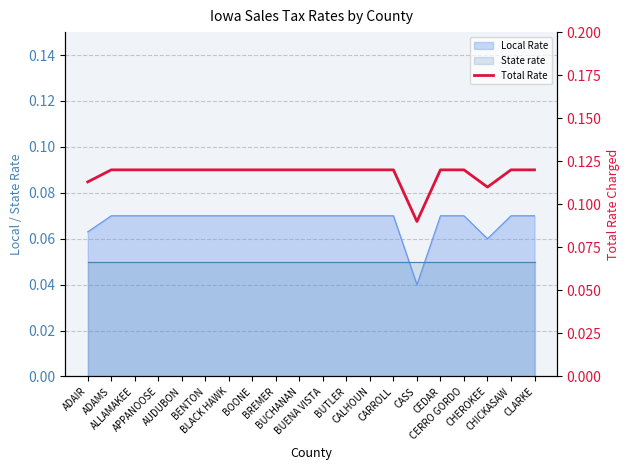

What value does the data have at ADAMS?

0.1